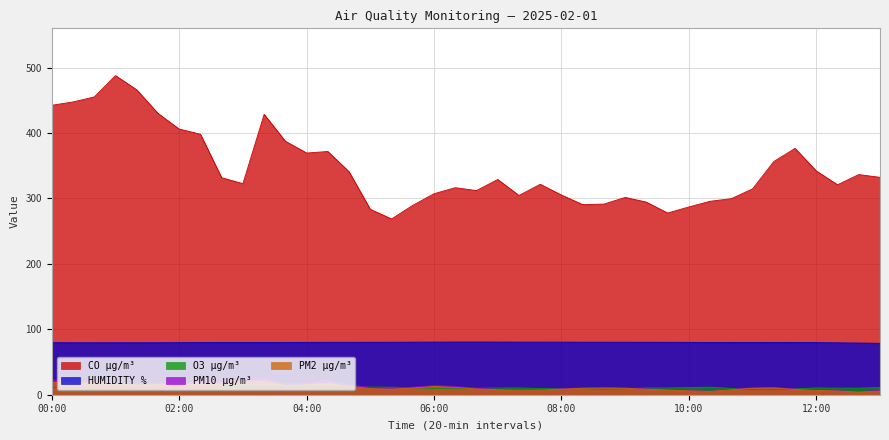

At which category is the sum across all series the highest?

01:00